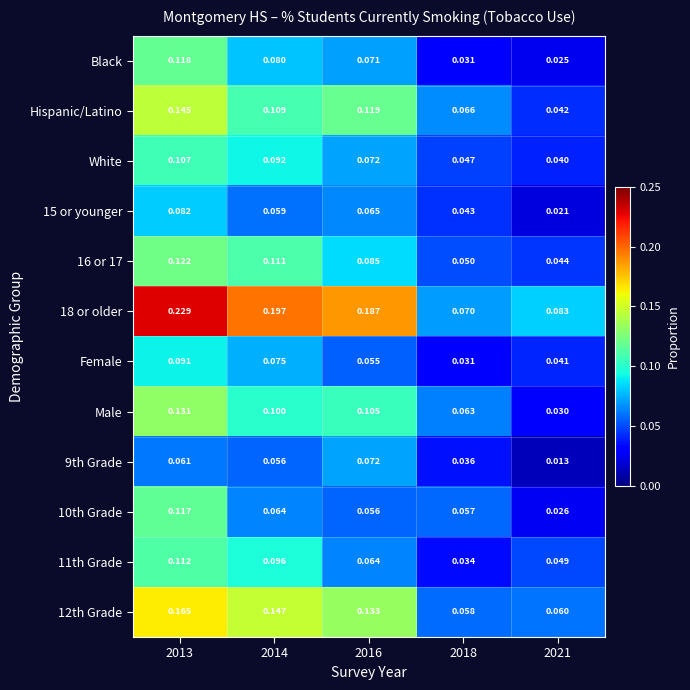

Which series has the largest range (max minus min)?

18 or older